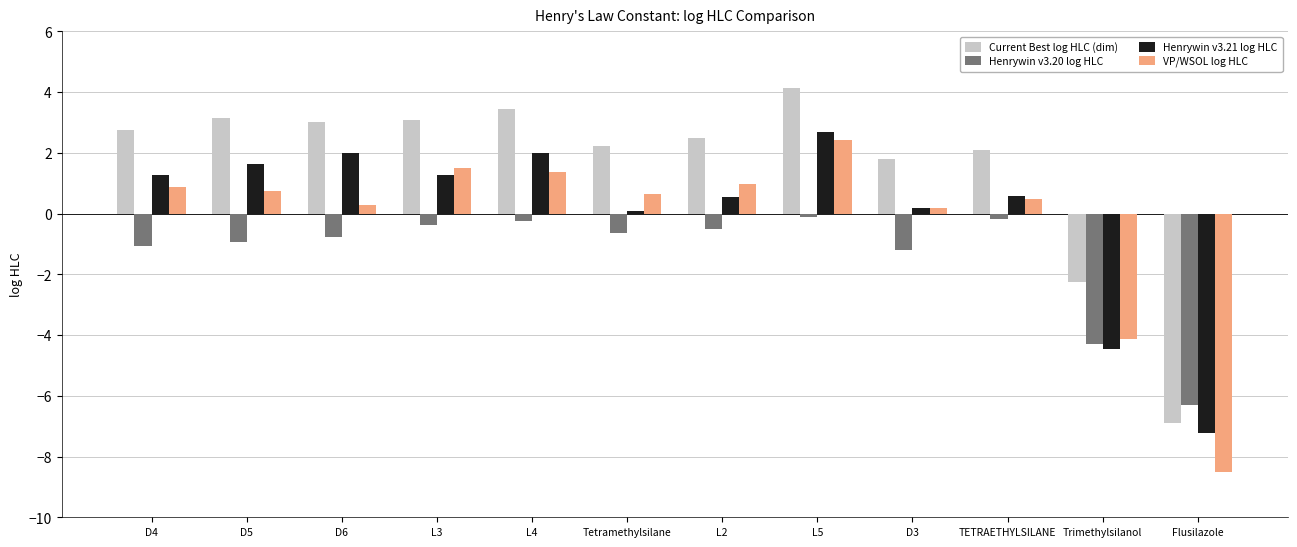

Between D6 and Trimethylsilanol, which series saw the biggest shift?

Henrywin v3.21 log HLC